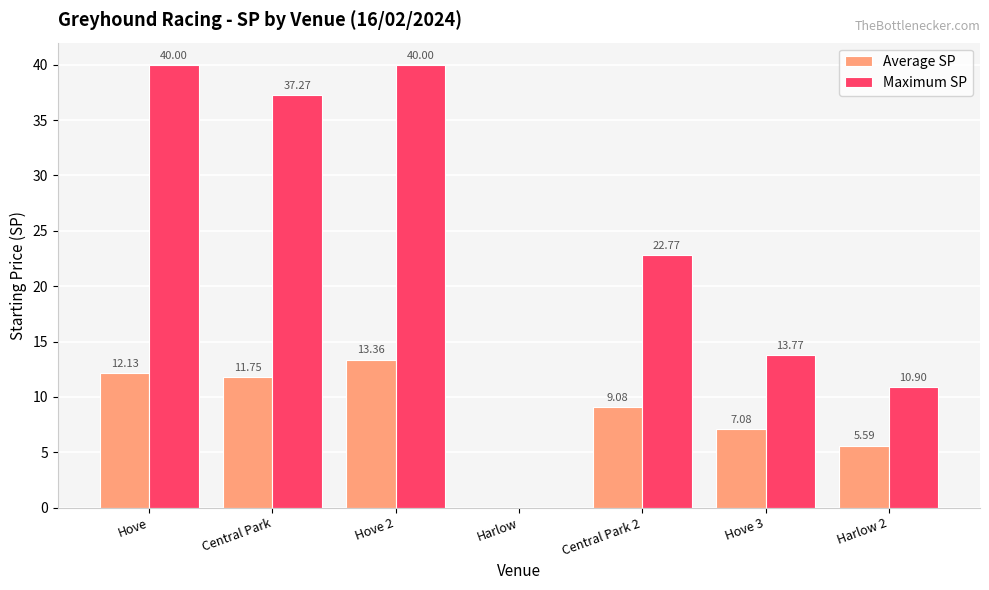

Reading left to right, list all the values displayed in this chart.

Average SP: Hove=12.1	Central Park=11.8	Hove 2=13.4	Harlow=0.0	Central Park 2=9.1	Hove 3=7.1	Harlow 2=5.6
Maximum SP: Hove=40.0	Central Park=37.3	Hove 2=40.0	Harlow=0.0	Central Park 2=22.8	Hove 3=13.8	Harlow 2=10.9